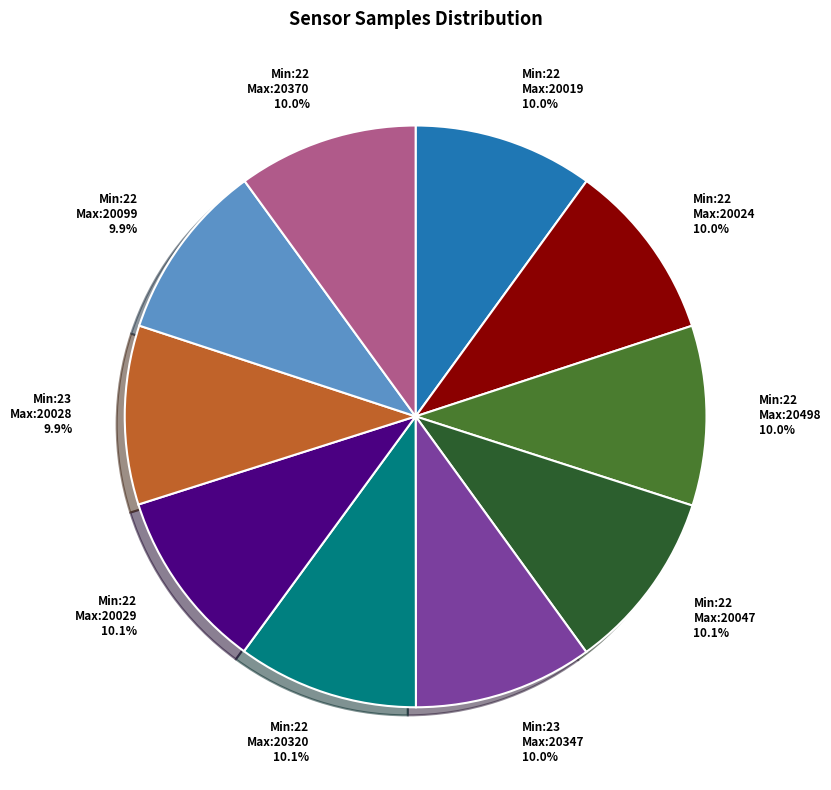

What is the ratio of the value at Min:22 Max:20099 to the value at Min:22 Max:20370?

1.0